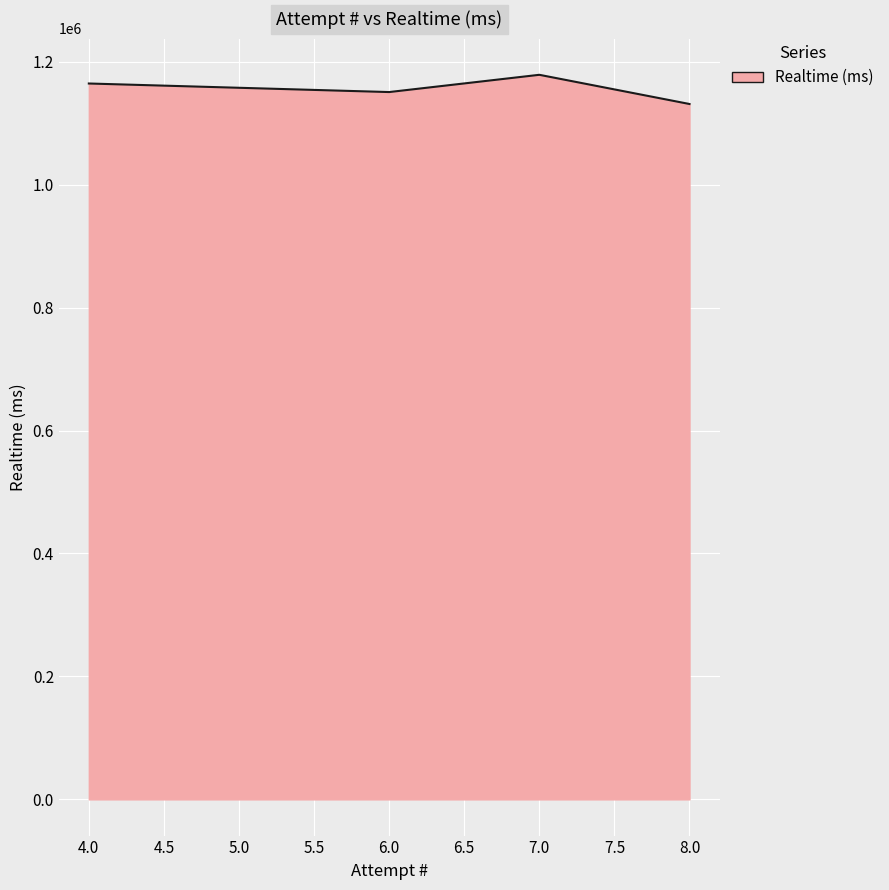

Read the value at 4, to the nearest 50.

1164450